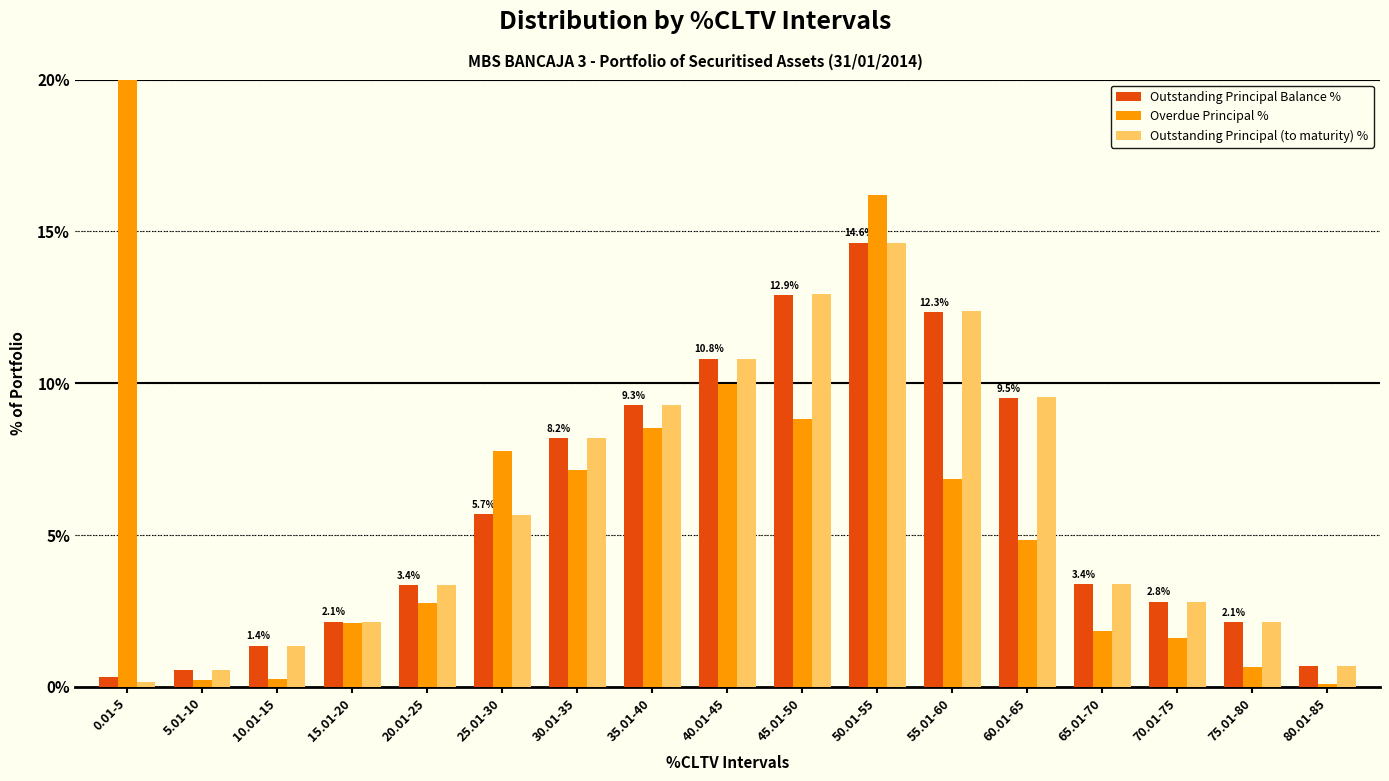

Rank the series at 10.01-15 from highest to lowest value.

Outstanding Principal (to maturity) %, Outstanding Principal Balance %, Overdue Principal %